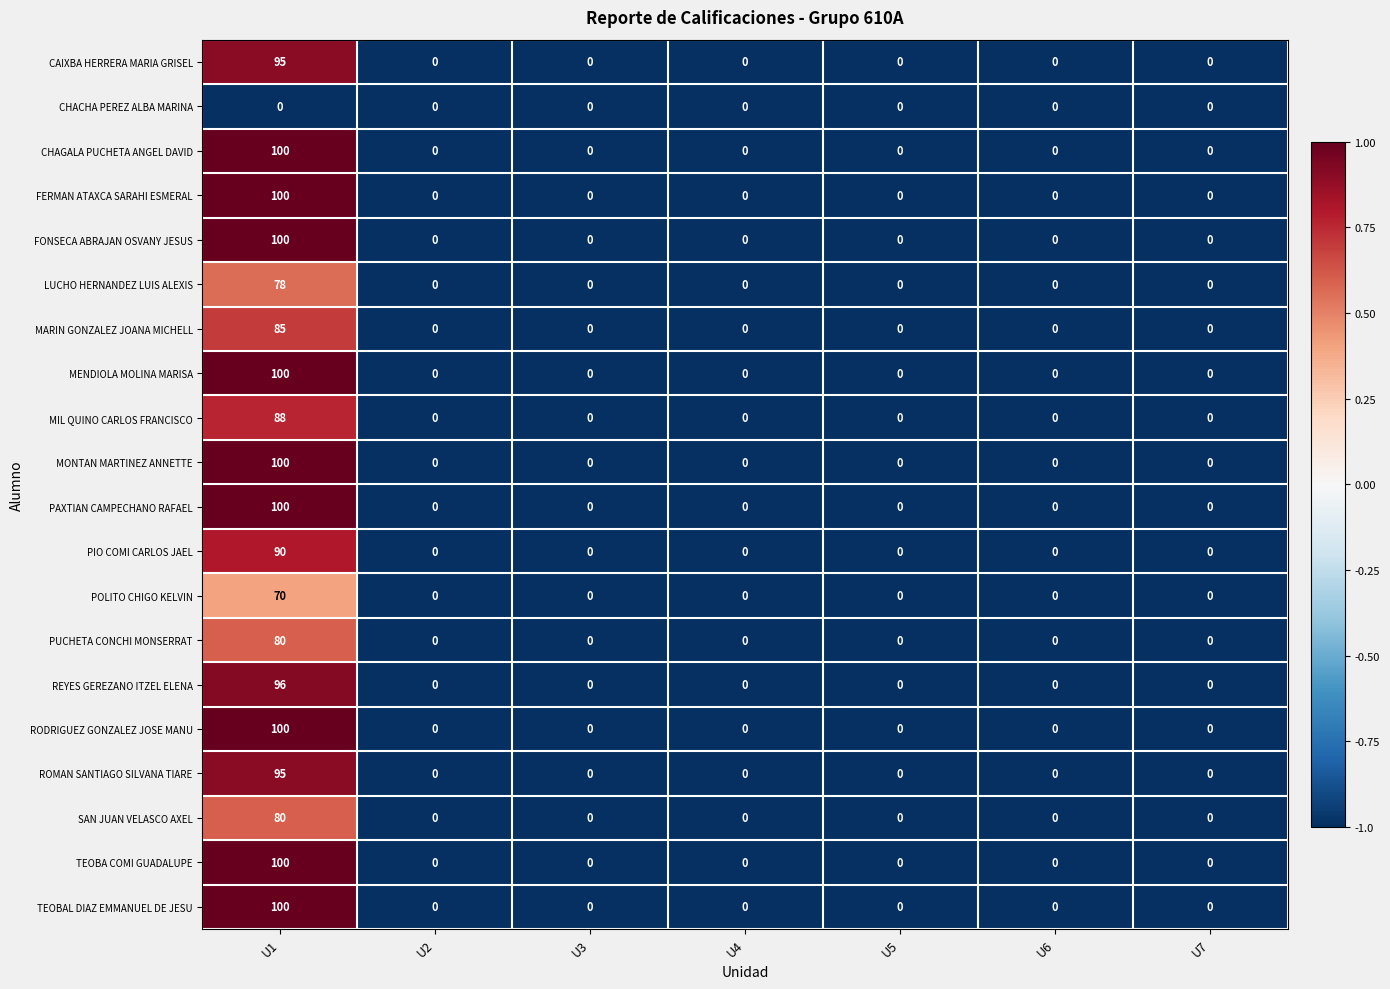

At which category is the sum across all series the highest?

U1